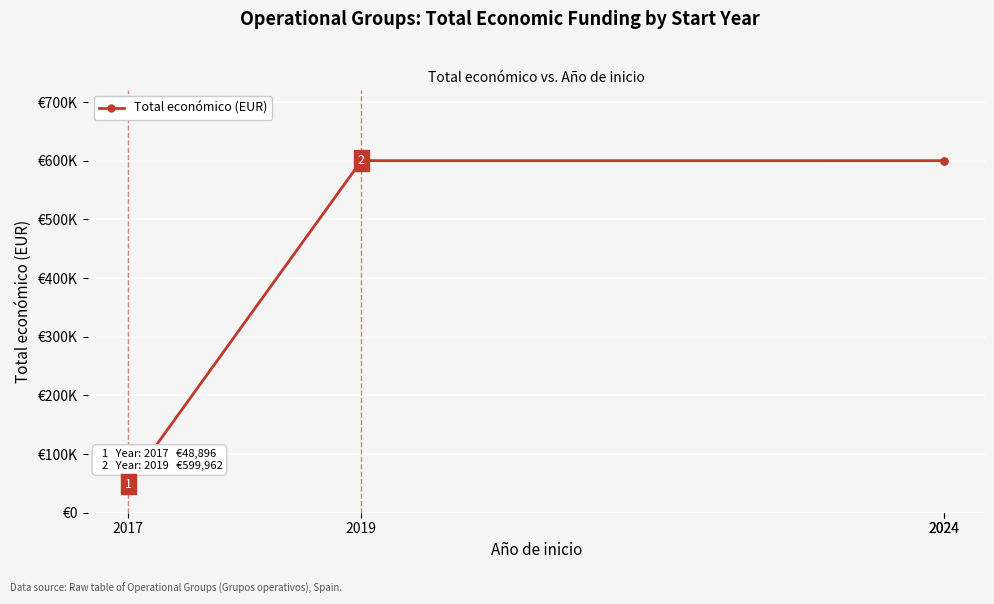

What is the value of the 3rd point from the left?

599927